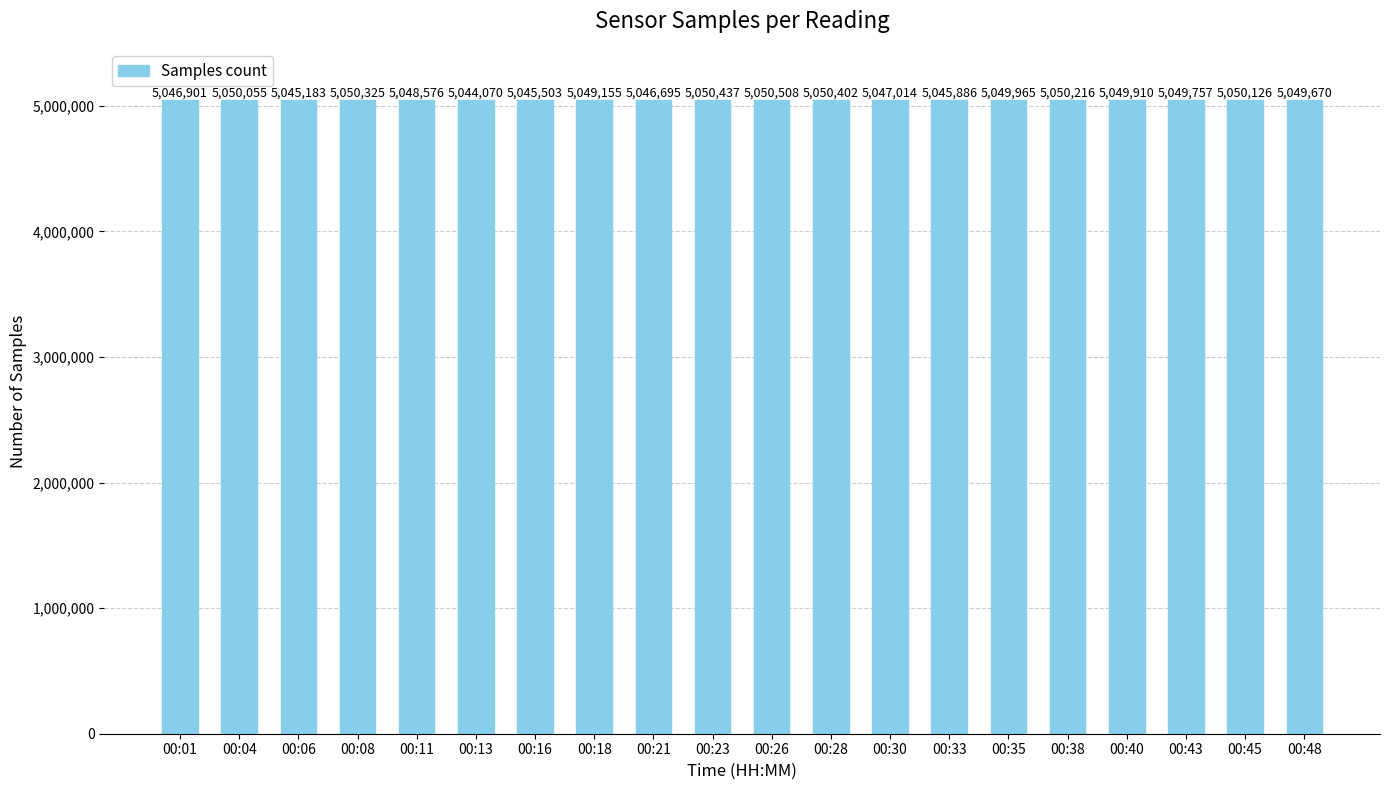

What is the greatest value displayed?

5050508